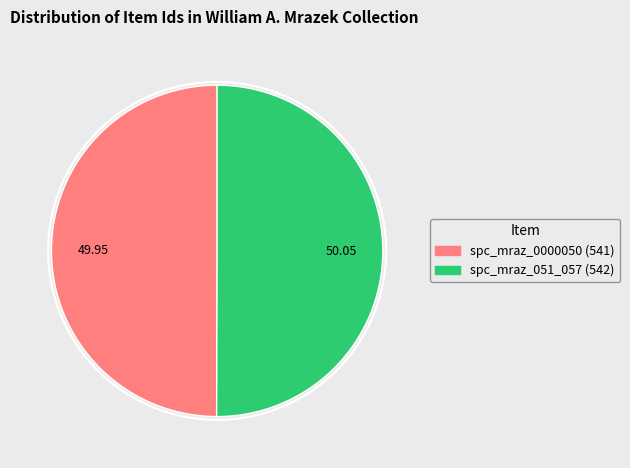

What is the ratio of the value at spc_mraz_051_057 (542) to the value at spc_mraz_0000050 (541)?

1.0